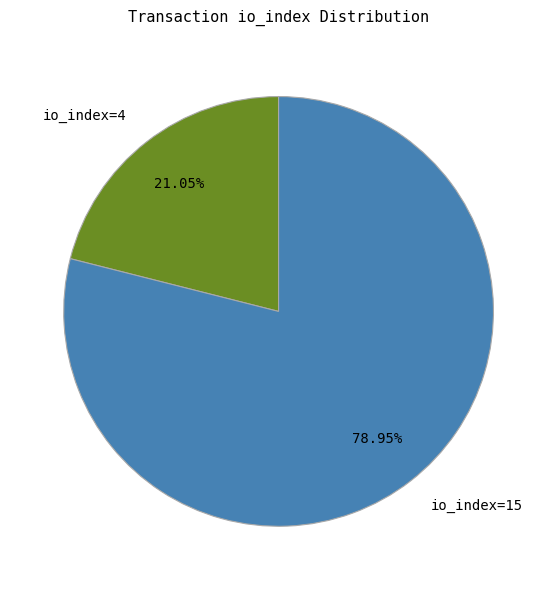

Is there any slice that represents more than half of the pie?

Yes